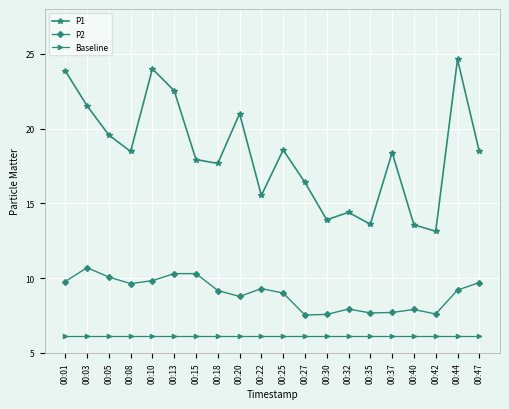

True or false: Baseline and P2 cross at least once.

False